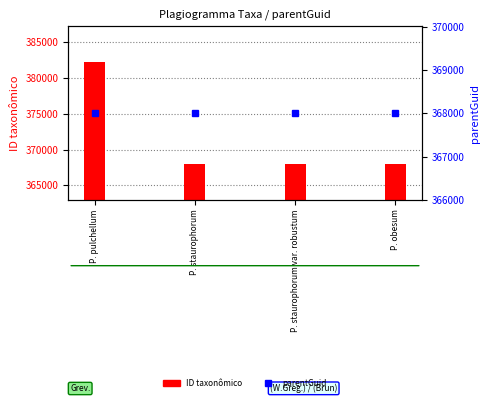

What is the label of the 3rd bar from the right?

P. staurophorum